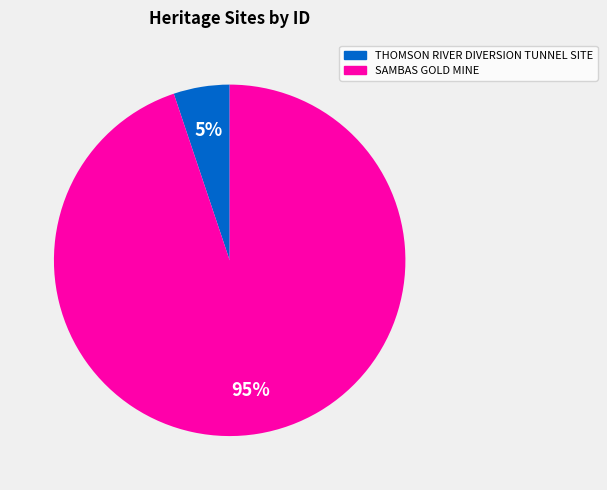

Between THOMSON RIVER DIVERSION TUNNEL SITE and SAMBAS GOLD MINE, which is larger?

SAMBAS GOLD MINE